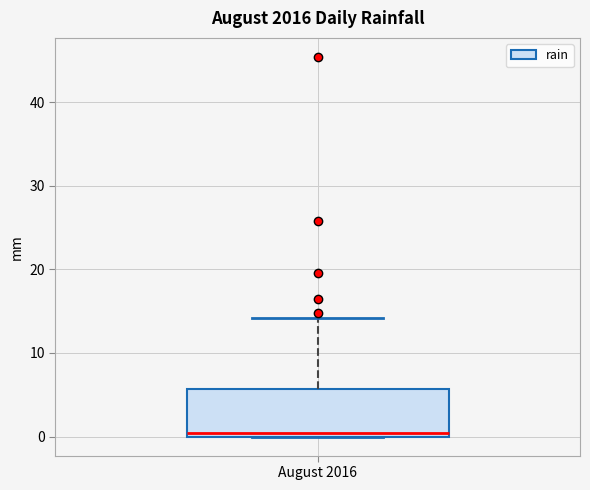

Transcribe this box plot: give where the median line is, the range the box spans, and where the two whiskers end, as read against the y-axis. The values are not printed on the chart, so give them approximately, as read against the axis.

median 0 (just above the box's lower edge), box 0 to 6, whiskers 0 to 14